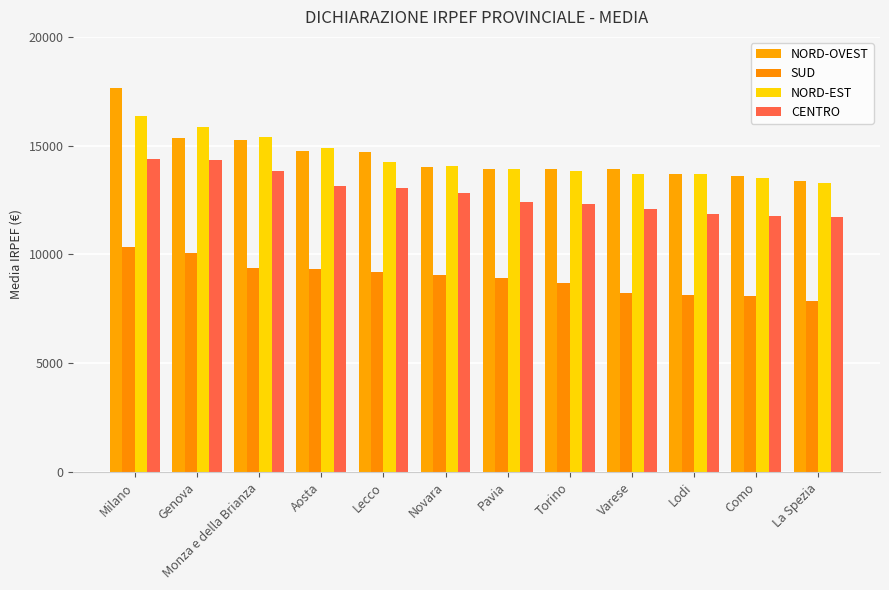

What is the difference between the highest and lowest values at Torino?

5241